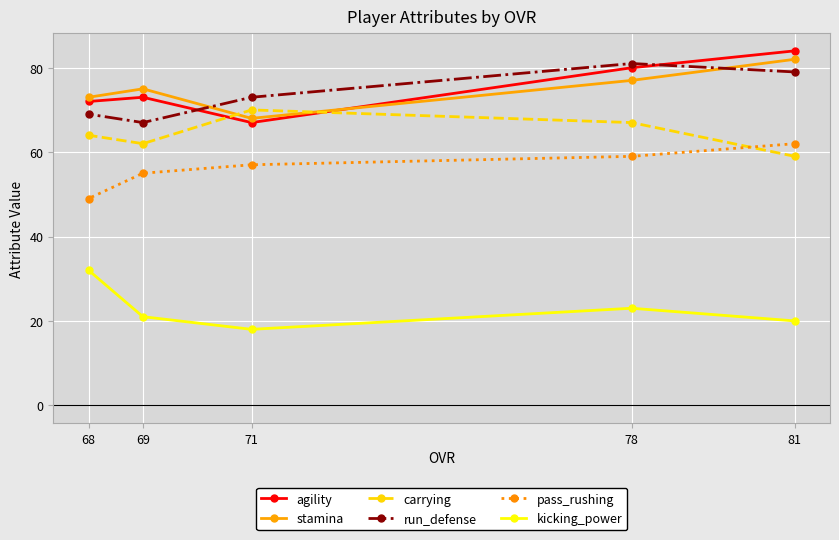

The stamina series shows 106 at 69. True or false?

False